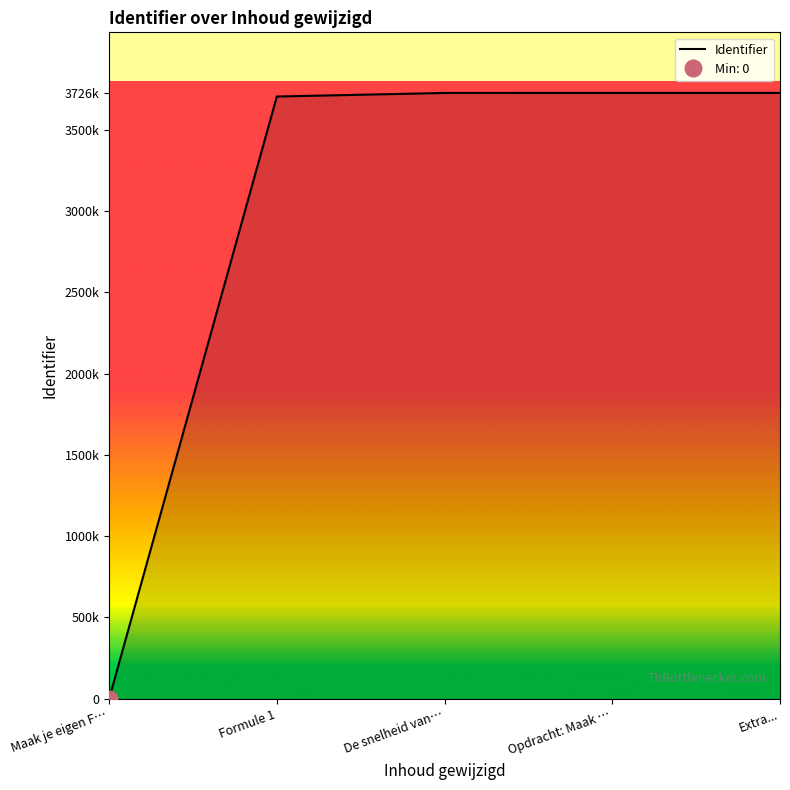

What position from the left is Formule 1?

2